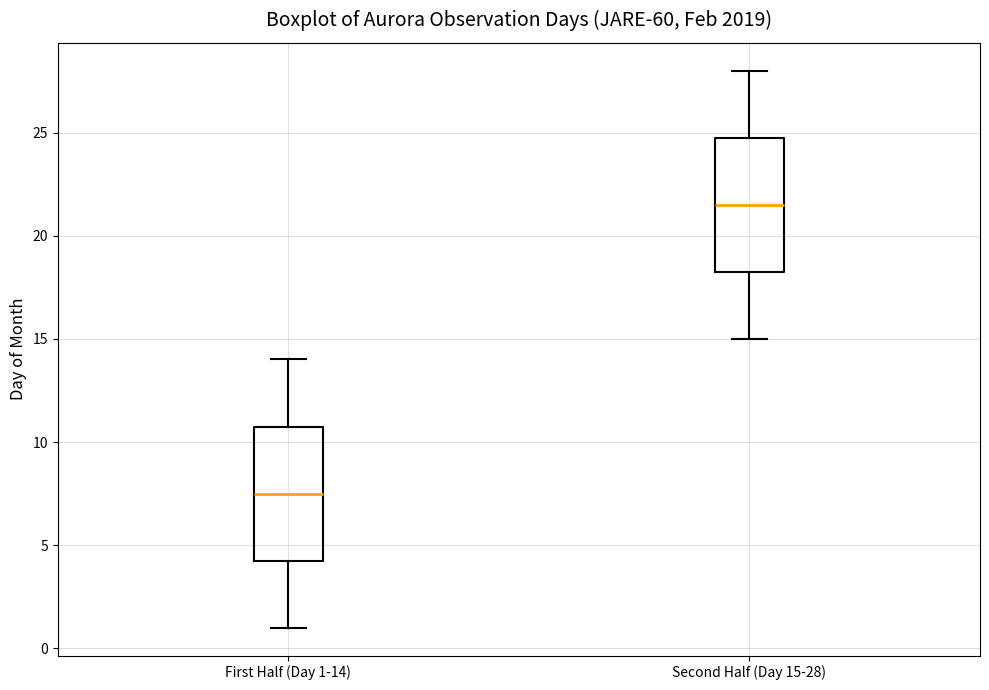

Where is the lower edge of the box for First Half (Day 1-14) on the y-axis? The values are not printed on the chart, so give them approximately, as read against the axis.

4.5